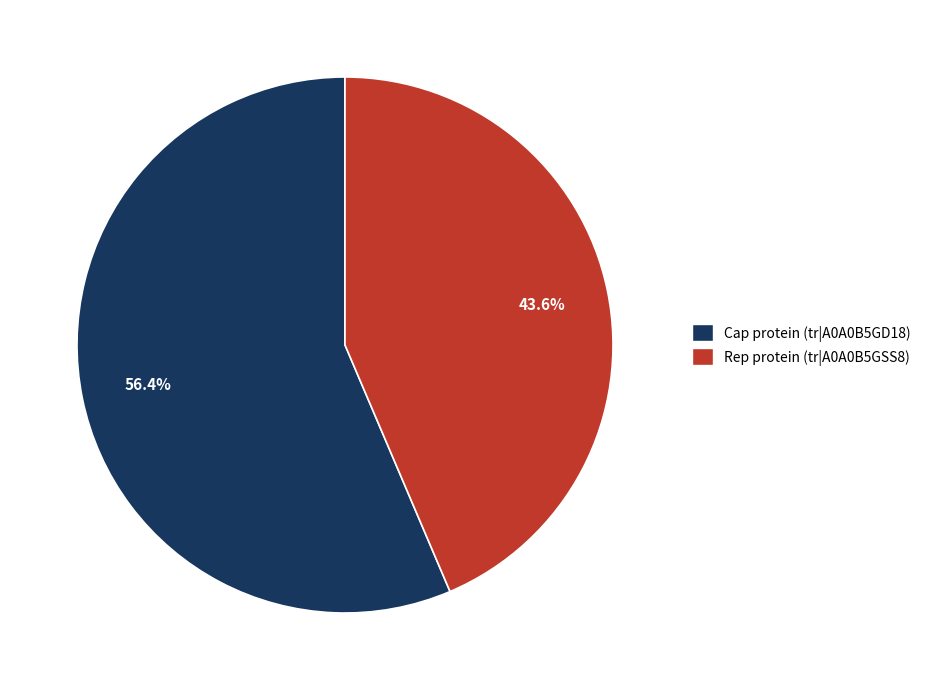

How much of the chart is everything except Cap protein?

43.6%